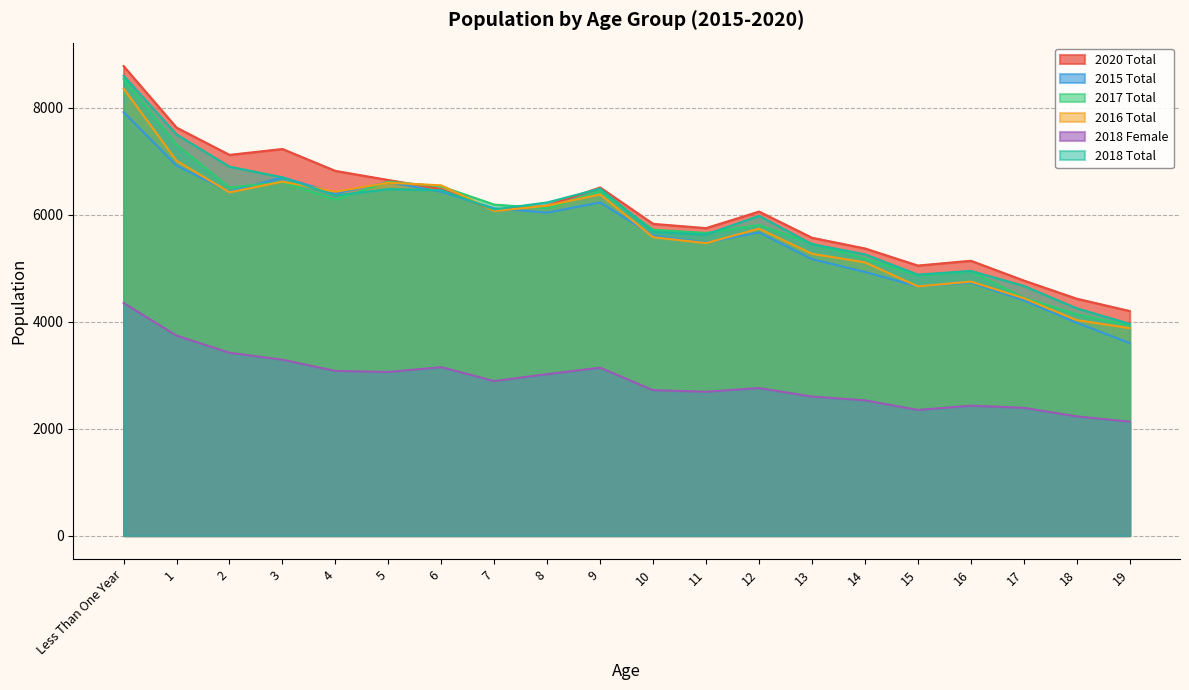

Is the value of 2016 Total at 3 greater than the value of 2017 Total at 15?

Yes